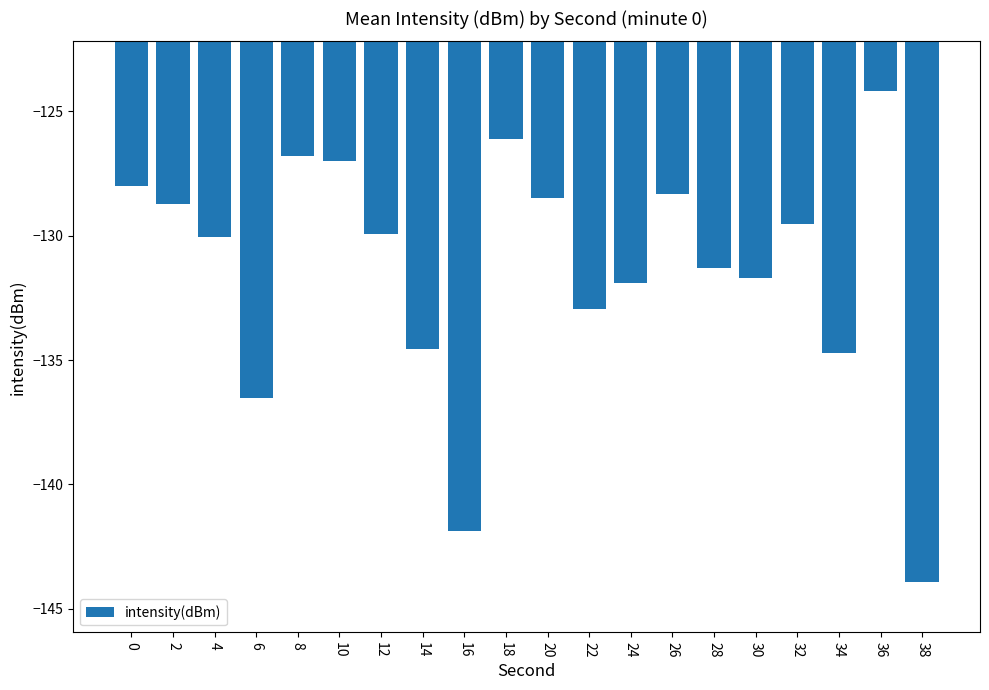

Is it true that the value at 24 is -131.9?

True